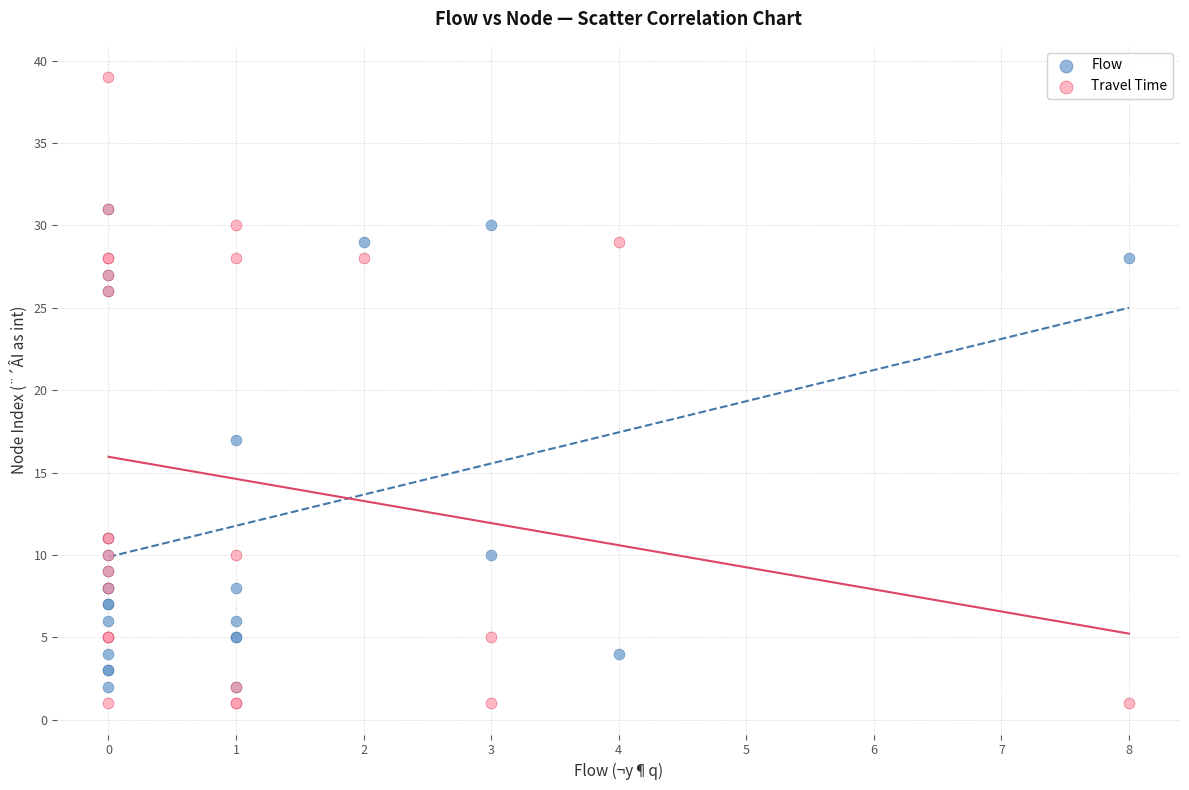

Across all series, what Y value is closest to 20?

17